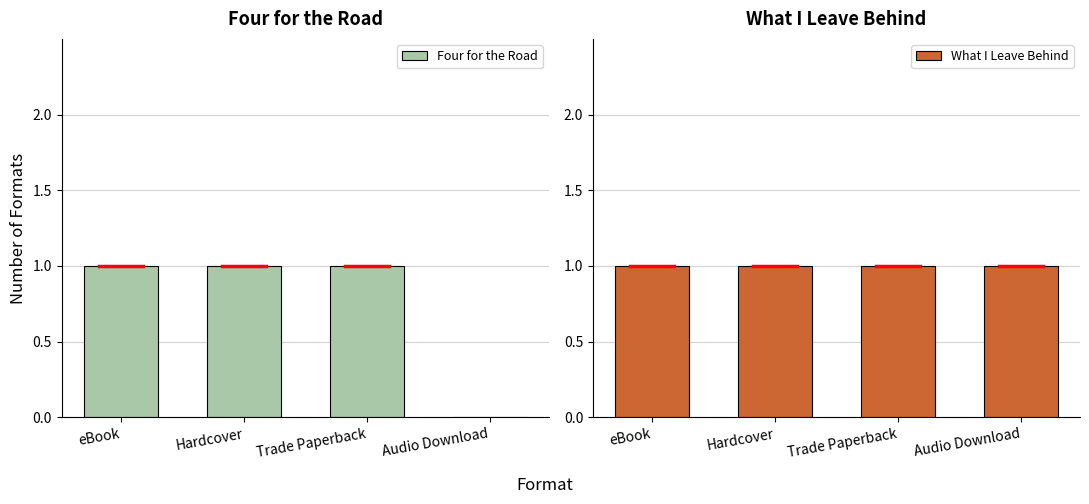

How many data points in Four for the Road are less than 1?

1